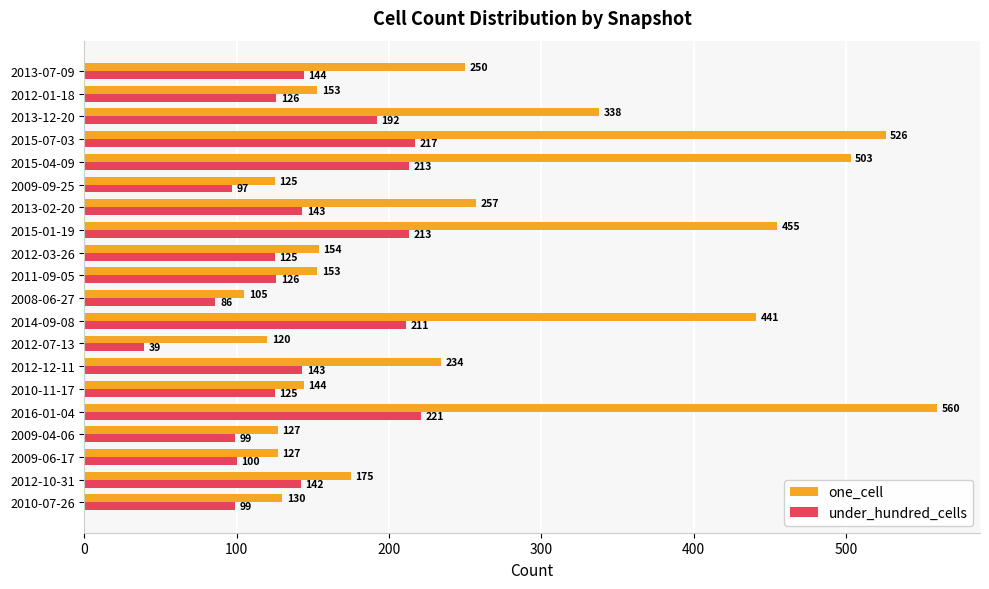

List the series in order of their peak value, lowest first.

under_hundred_cells, one_cell